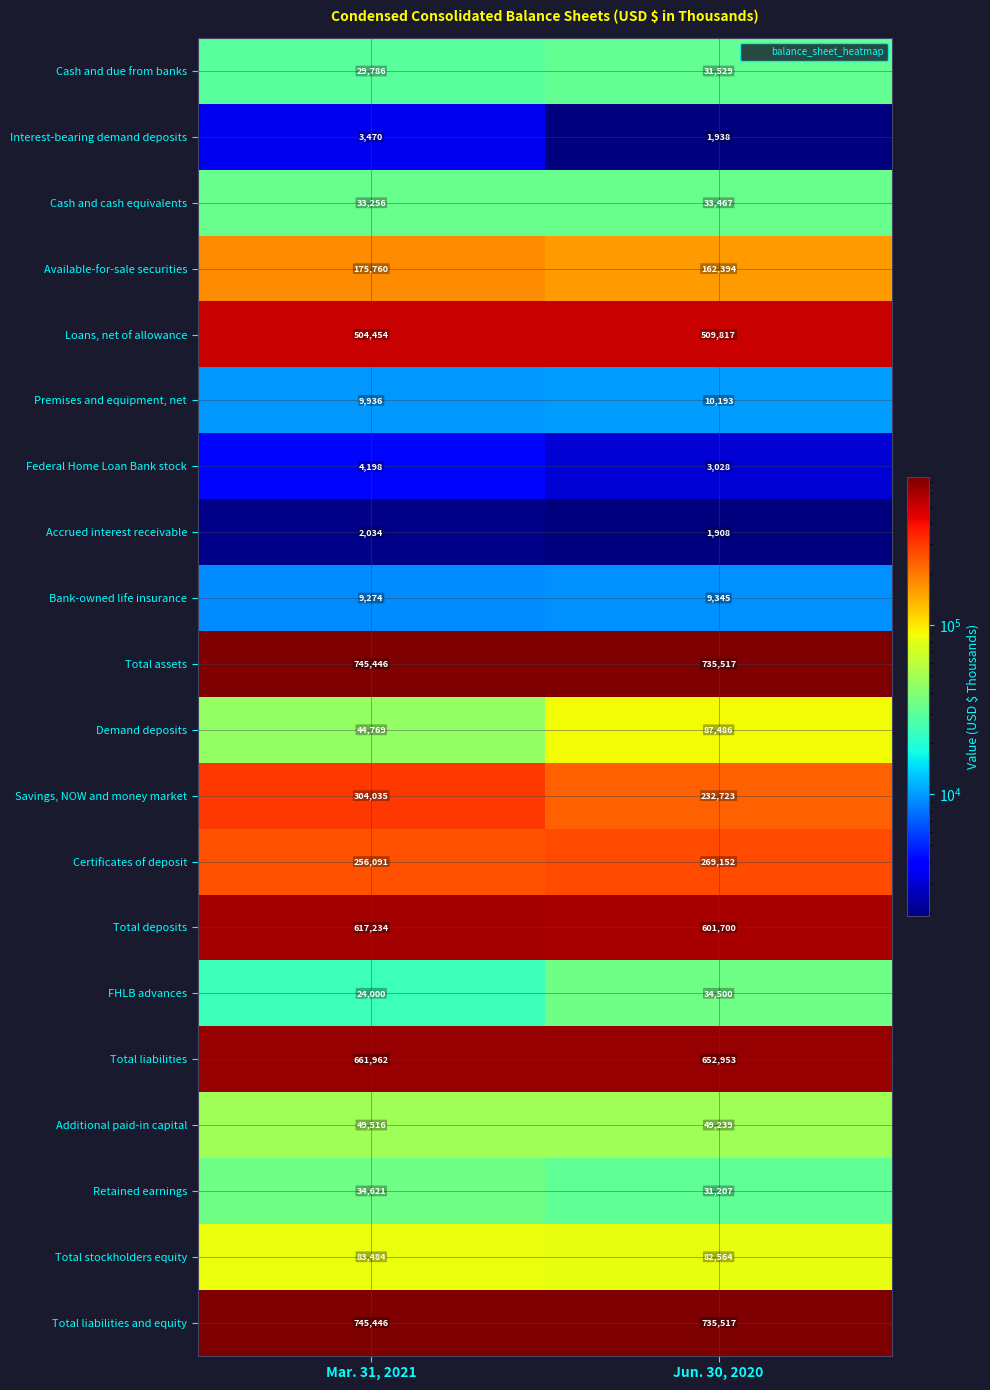

What is the sum of the FHLB advances values at Jun. 30, 2020 and Mar. 31, 2021?

58500